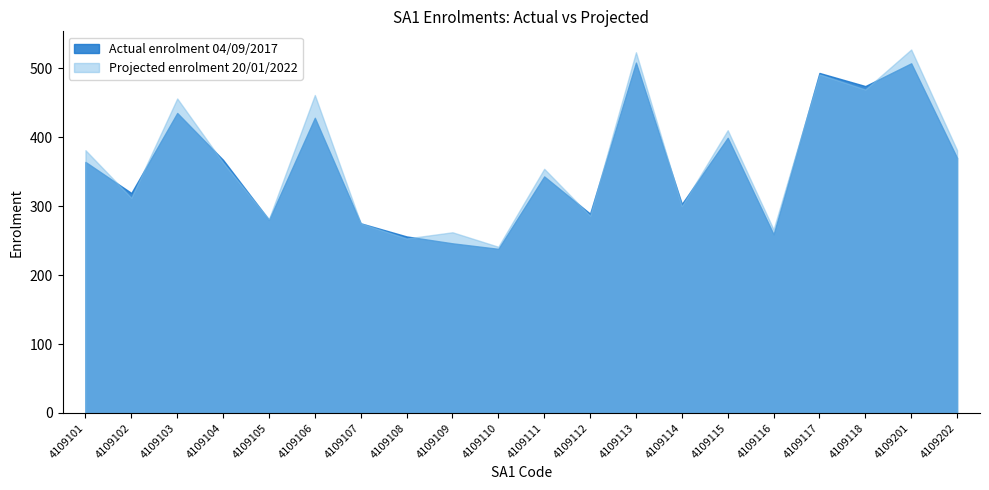

Rank the series at 4109116 from lowest to highest value.

Actual enrolment 04/09/2017, Projected enrolment 20/01/2022